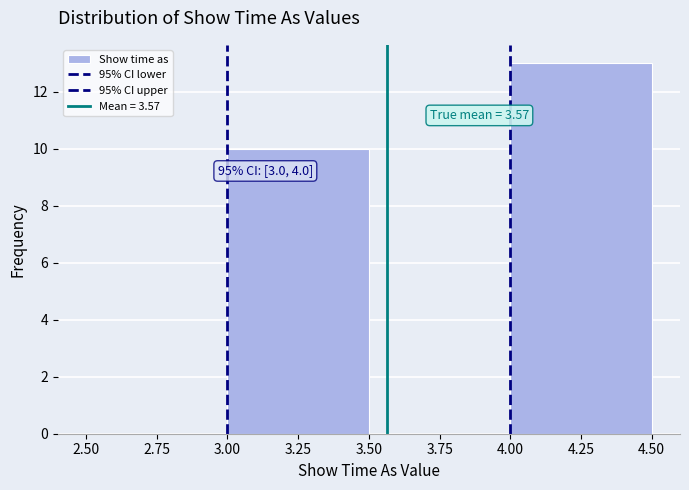

Over which range of the x-axis is the bar tallest?

4.00 to 4.50